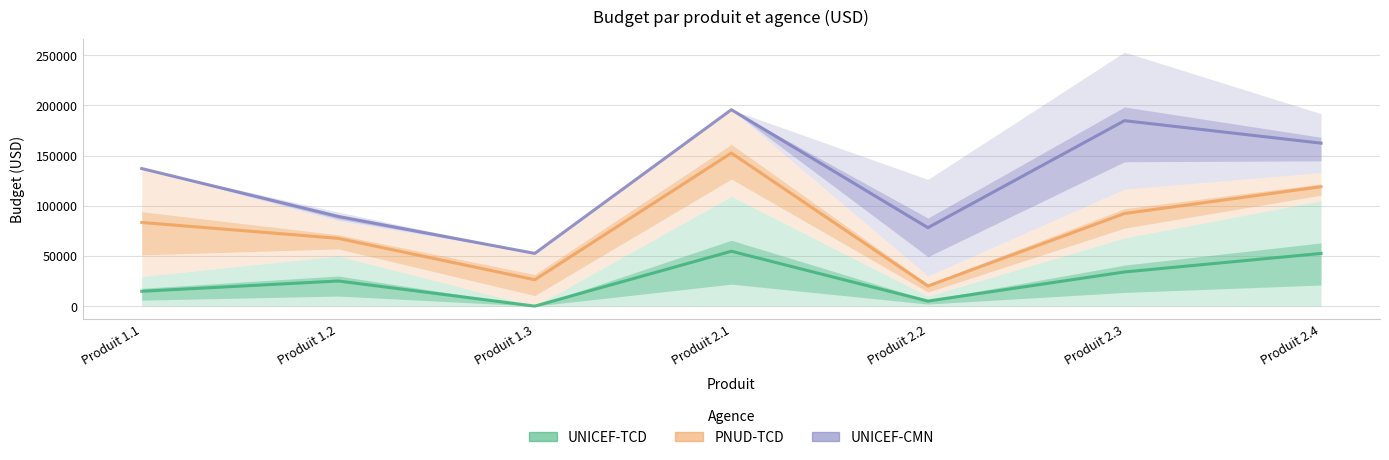

Rank the series at Produit 2.2 from highest to lowest value.

UNICEF-CMN, PNUD-TCD, UNICEF-TCD